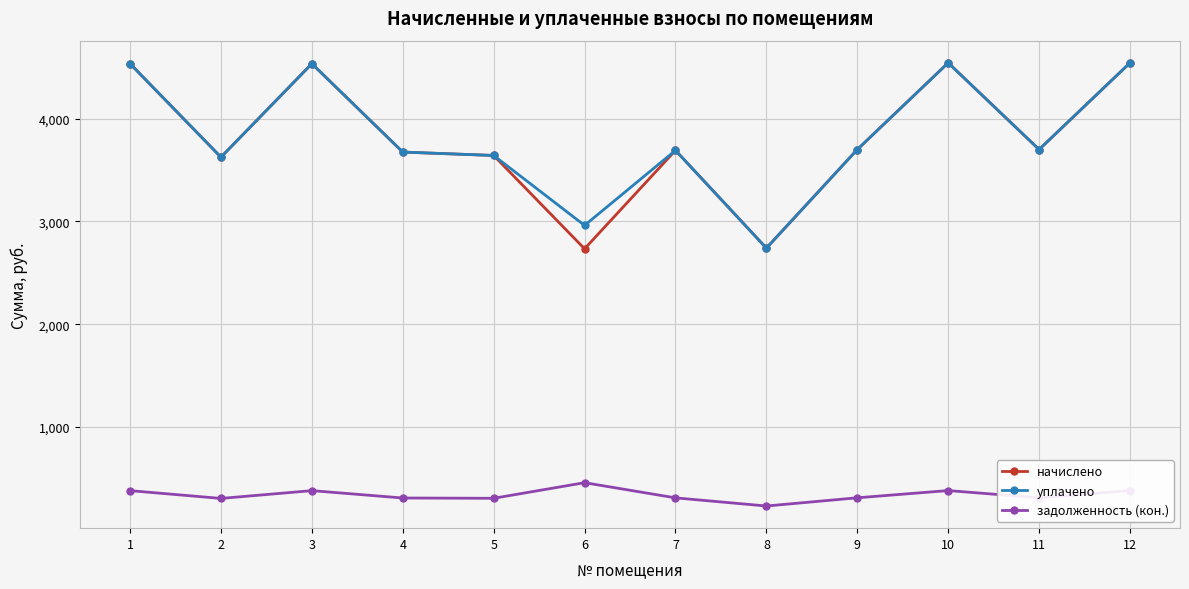

What is the approximate value of начислено at 4?

3676.3